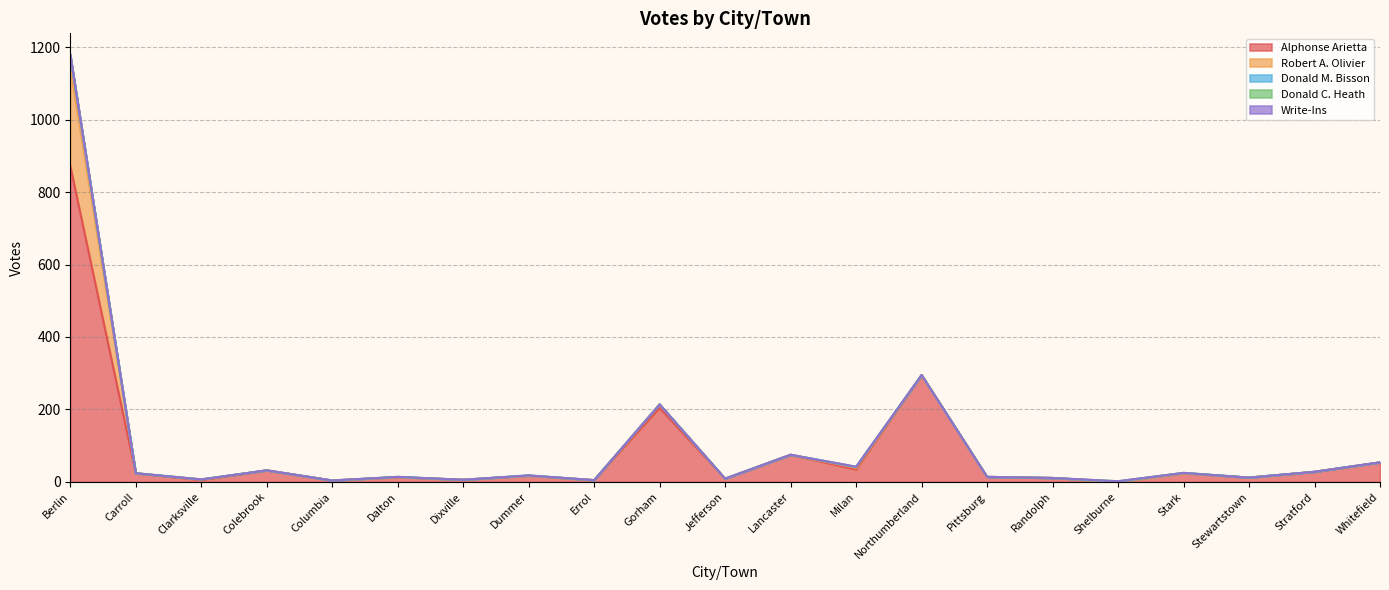

What is the average value of the Robert A. Olivier series?

14